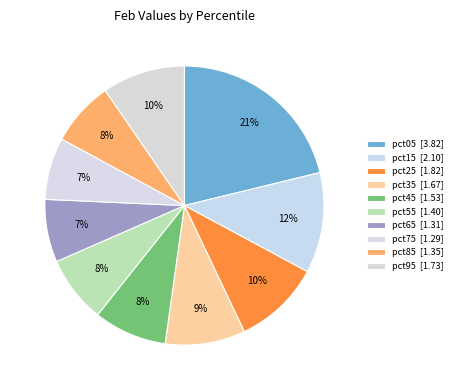

How many segments does this pie chart have?

10